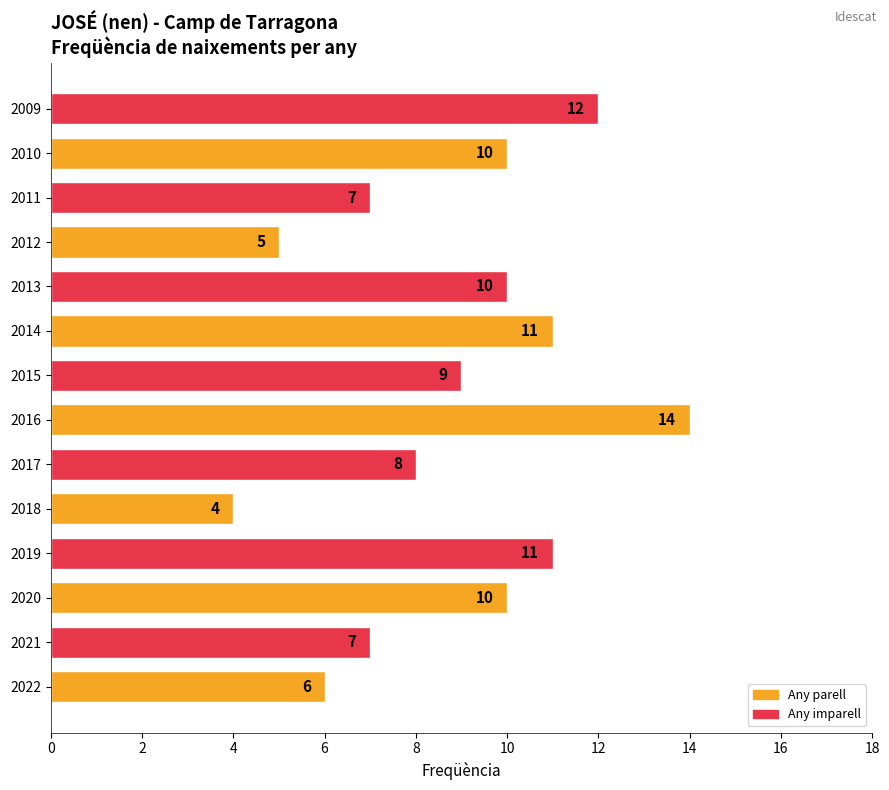

Reading bottom to top, what are all the values shown in this chart?

2022=6	2021=7	2020=10	2019=11	2018=4	2017=8	2016=14	2015=9	2014=11	2013=10	2012=5	2011=7	2010=10	2009=12